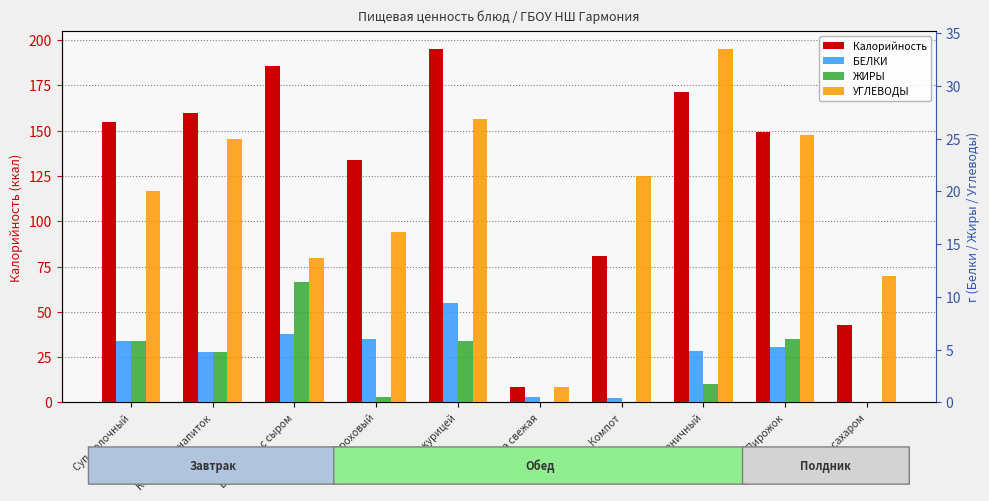

How many categories are shown in the chart?

10